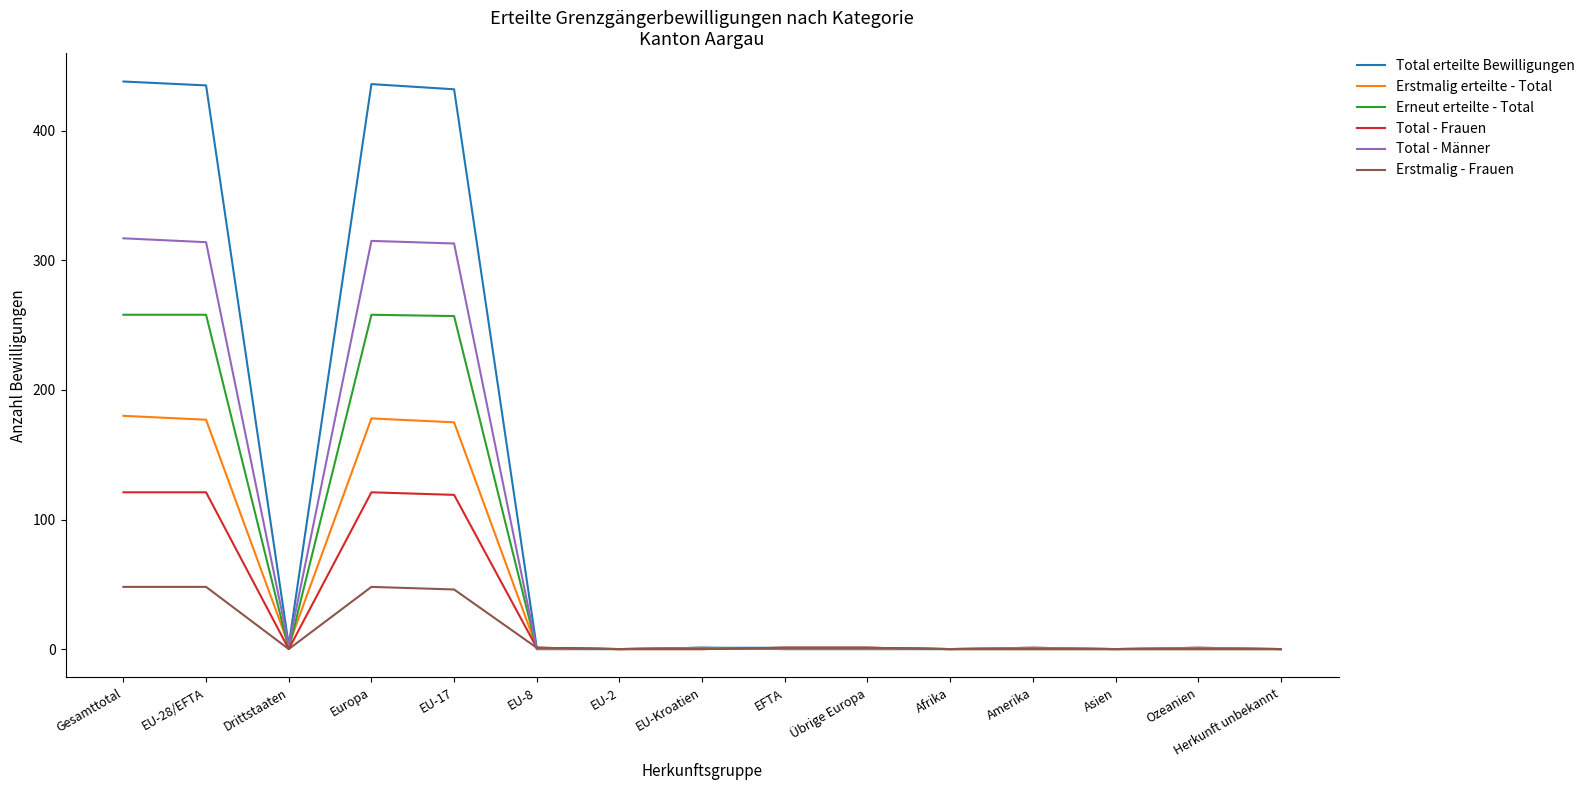

What is the average value of the Total - Männer series?

84